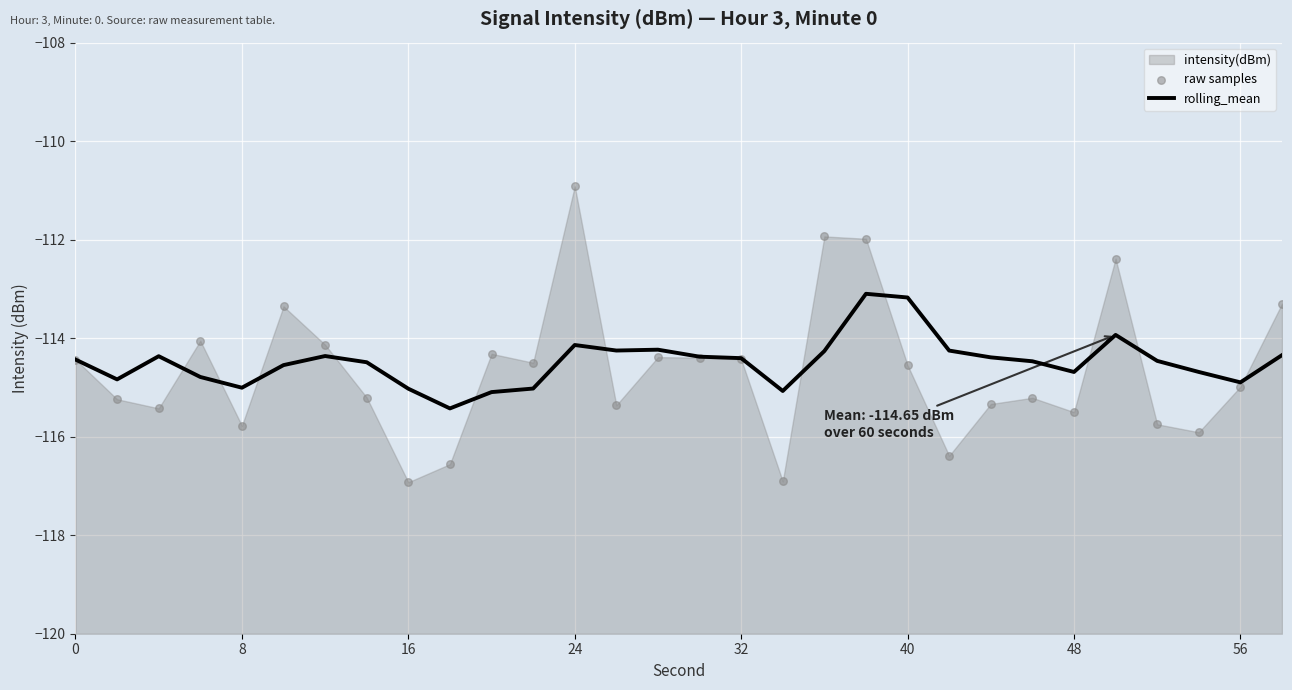

Which series has the largest total across all categories?

rolling_mean